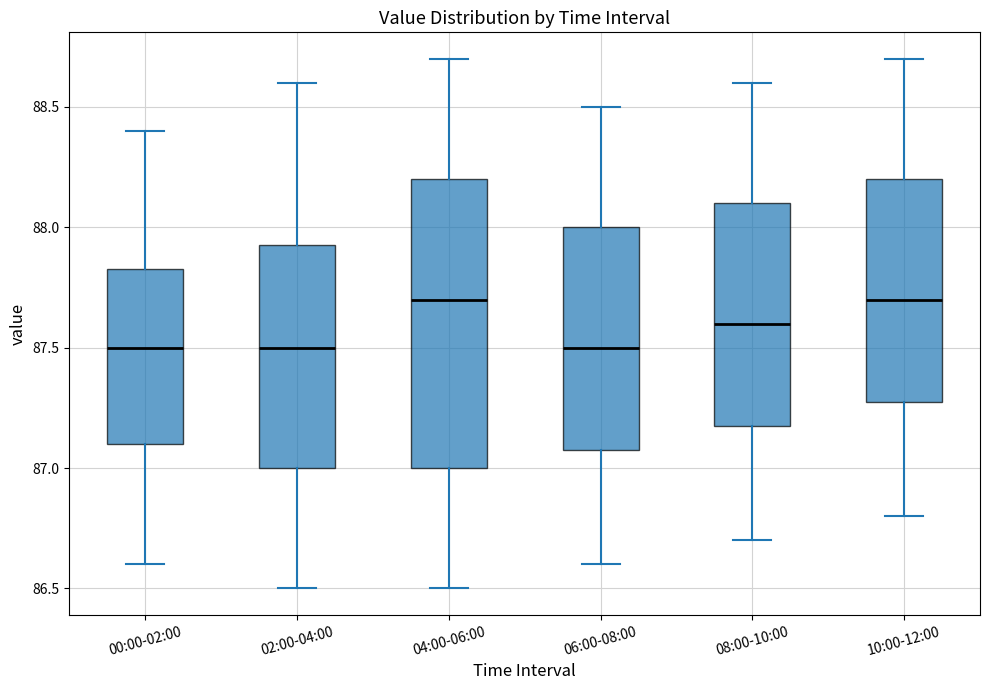

Reading left to right, transcribe this box plot: for each box, give where its median line is, the range the box spans, and where its two whiskers end, as read against the y-axis. The values are not printed on the chart, so give them approximately, as read against the axis.

00:00-02:00: median 87.50, box 87.10 to 87.85, whiskers 86.60 to 88.40
02:00-04:00: median 87.50, box 87.00 to 87.95, whiskers 86.50 to 88.60
04:00-06:00: median 87.70, box 87.00 to 88.20, whiskers 86.50 to 88.70
06:00-08:00: median 87.50, box 87.10 to 88.00, whiskers 86.60 to 88.50
08:00-10:00: median 87.60, box 87.20 to 88.10, whiskers 86.70 to 88.60
10:00-12:00: median 87.70, box 87.30 to 88.20, whiskers 86.80 to 88.70